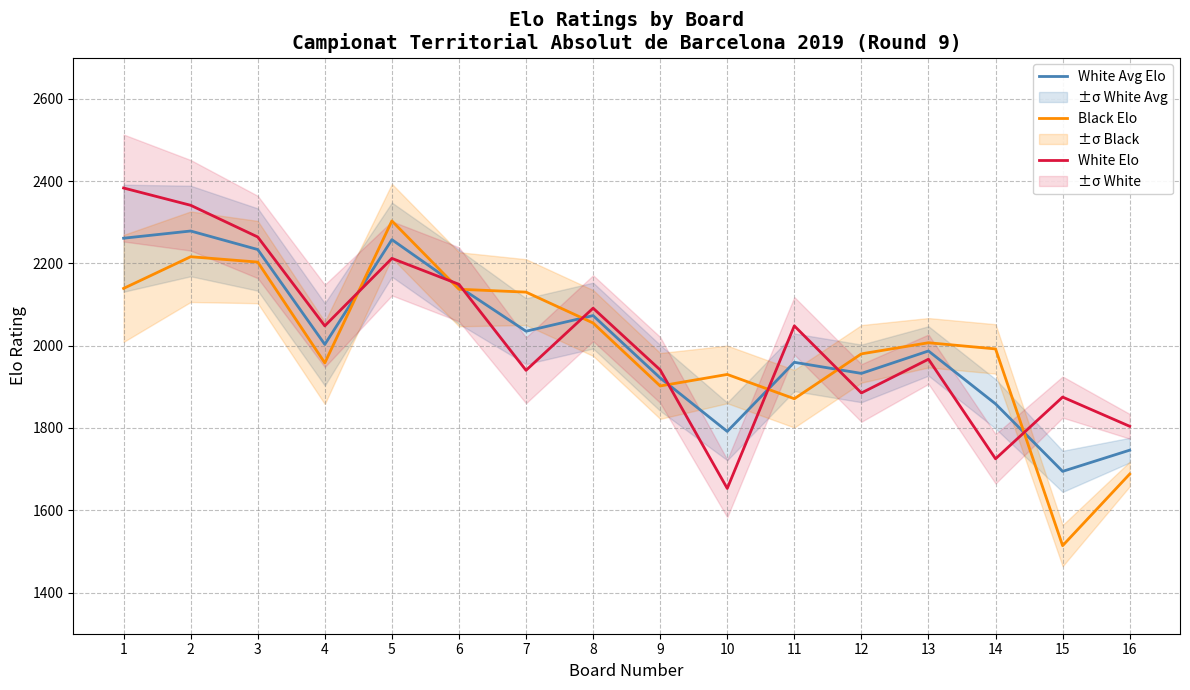

How many times do White Elo and White Avg Elo cross each other?

8